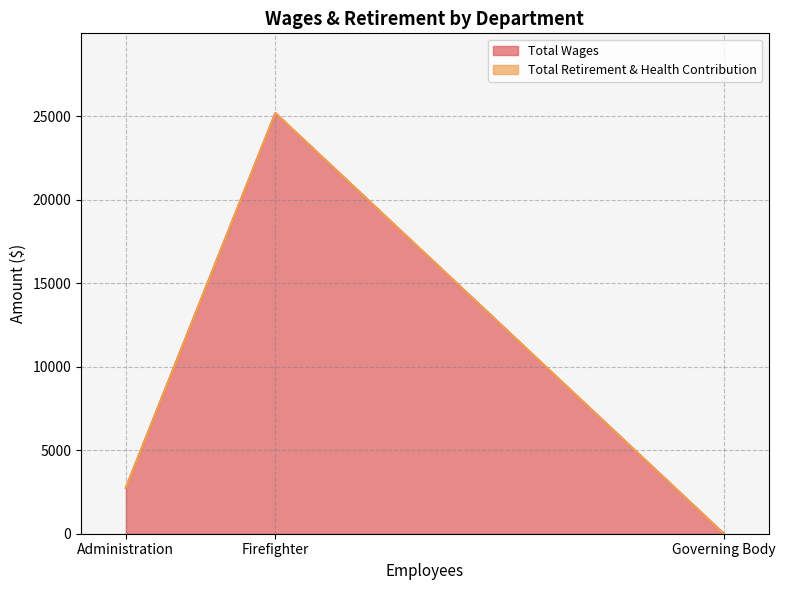

Is the value of Total Retirement & Health Contribution at Governing Body greater than the value of Total Wages at Firefighter?

No